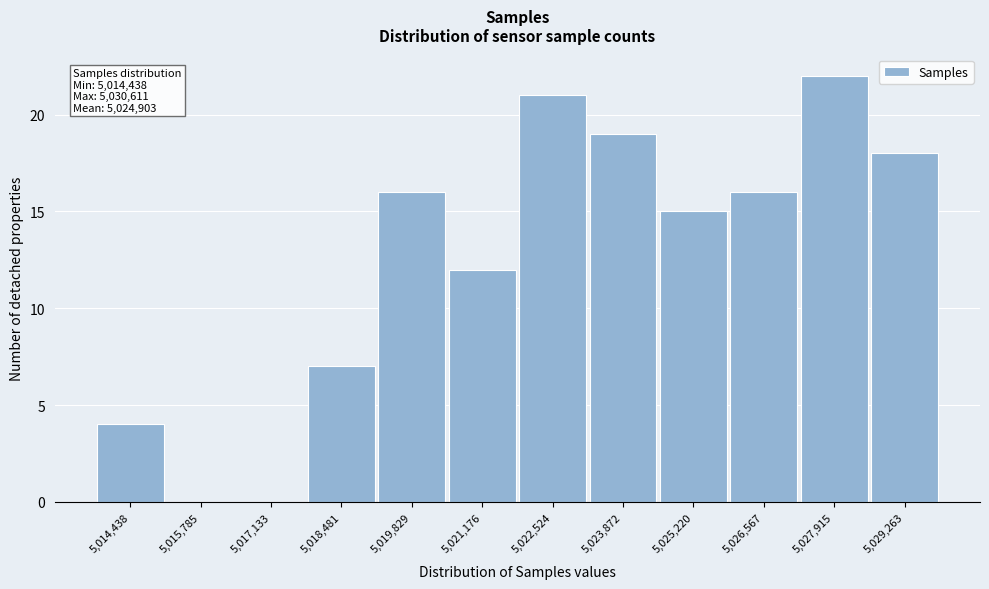

Reading left to right, extract all data points from this chart.

5,014,438=4	5,015,785=0	5,017,133=0	5,018,481=7	5,019,829=16	5,021,176=12	5,022,524=21	5,023,872=19	5,025,220=15	5,026,567=16	5,027,915=22	5,029,263=18